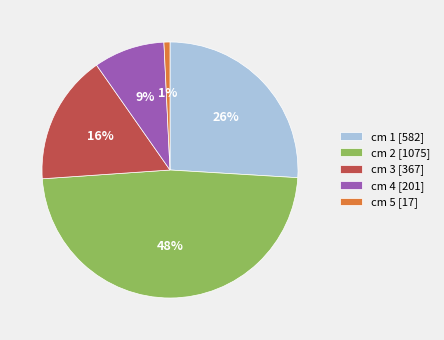

Count the number of slices in the pie.

5